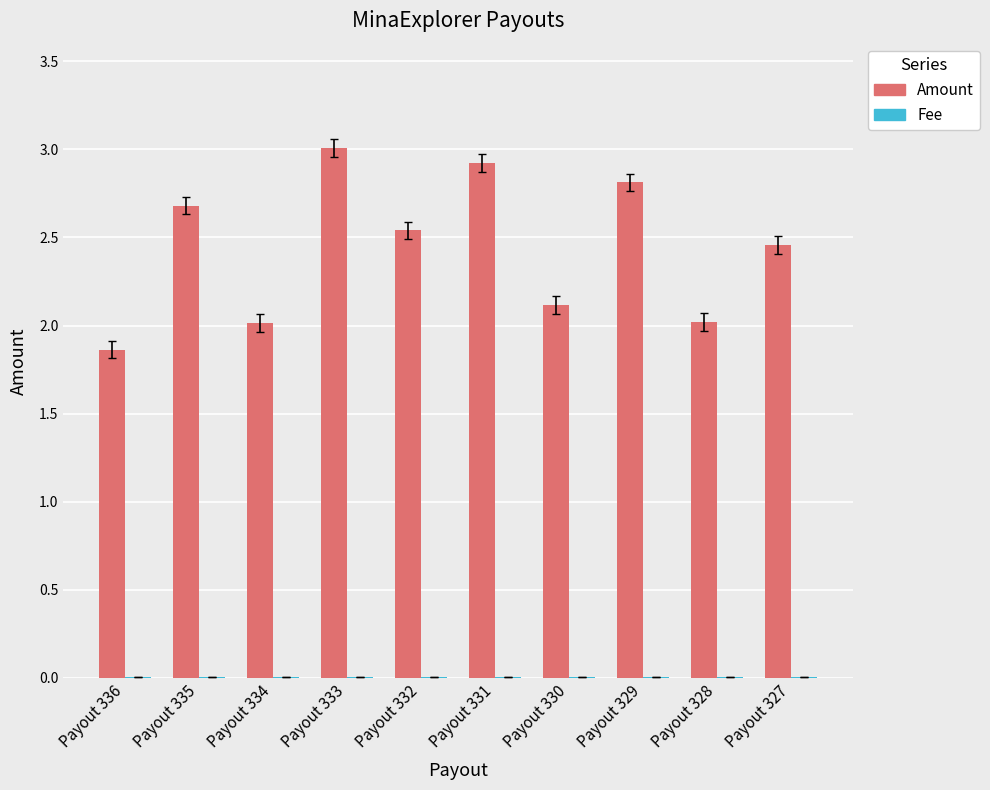

How many series are shown in this chart?

2